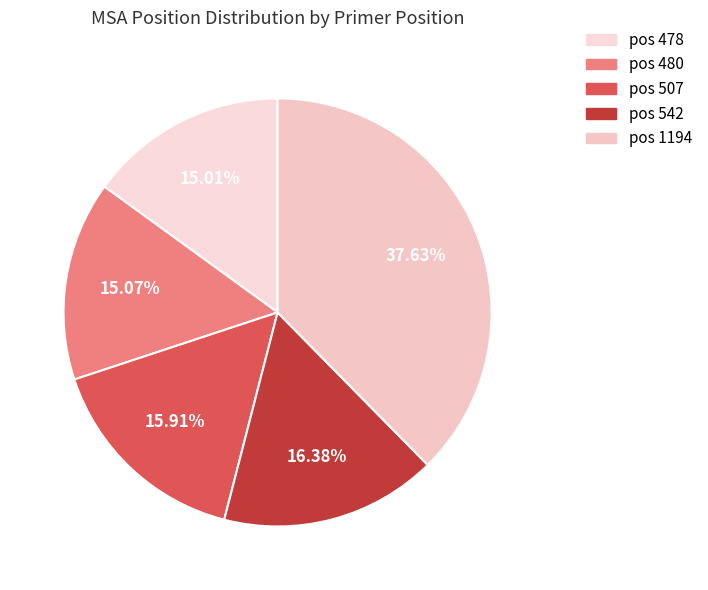

How many slices are in this pie chart?

5